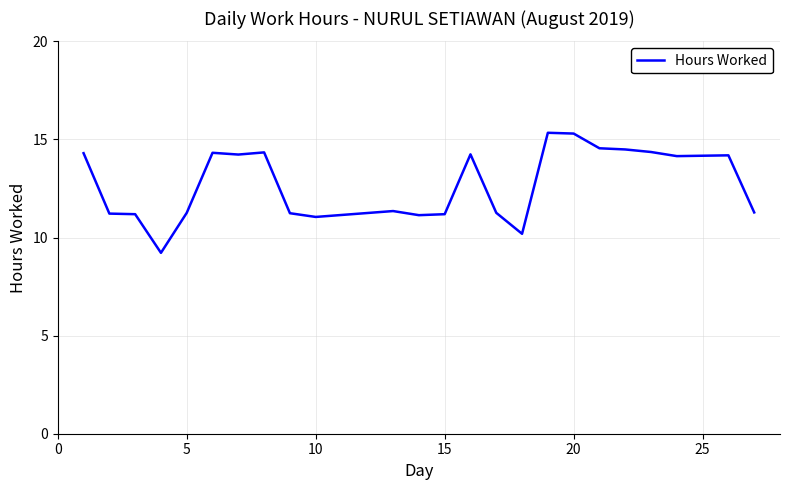

What is the greatest value displayed?

15.3